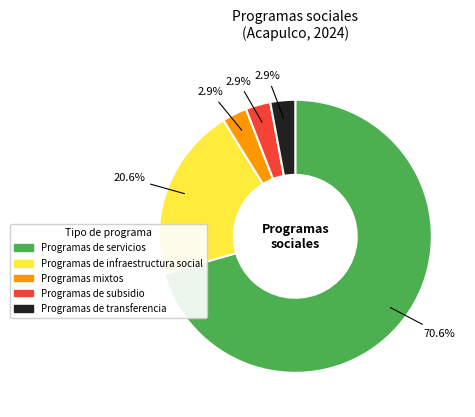

What is the ratio of the value at Programas de infraestructura social to the value at Programas de servicios?

0.3